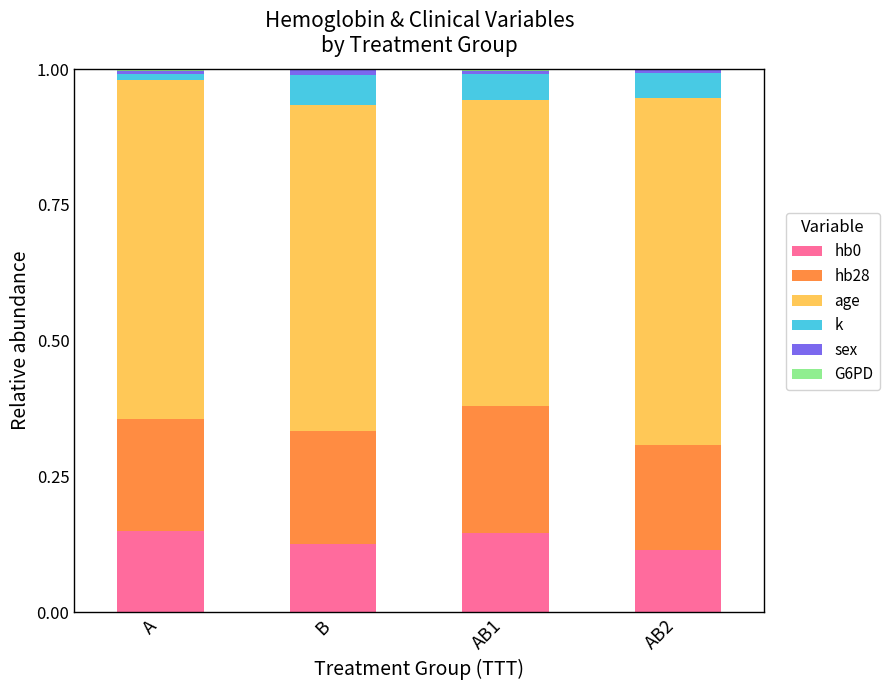

What is the total value across all series at AB2?

1.0